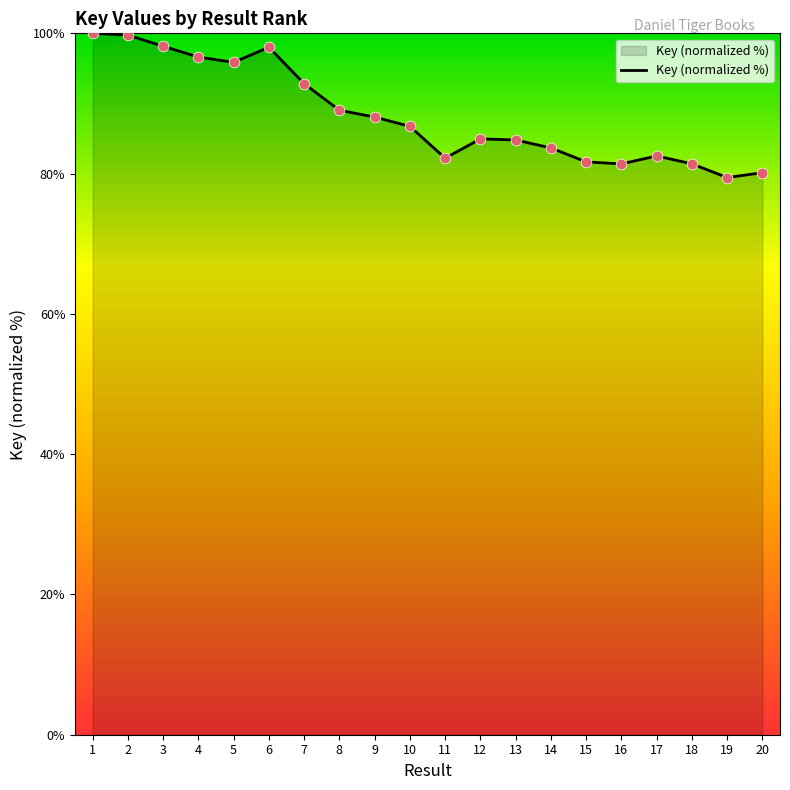

Approximately how many times larger is the value at 6 compared to 3?

1.0